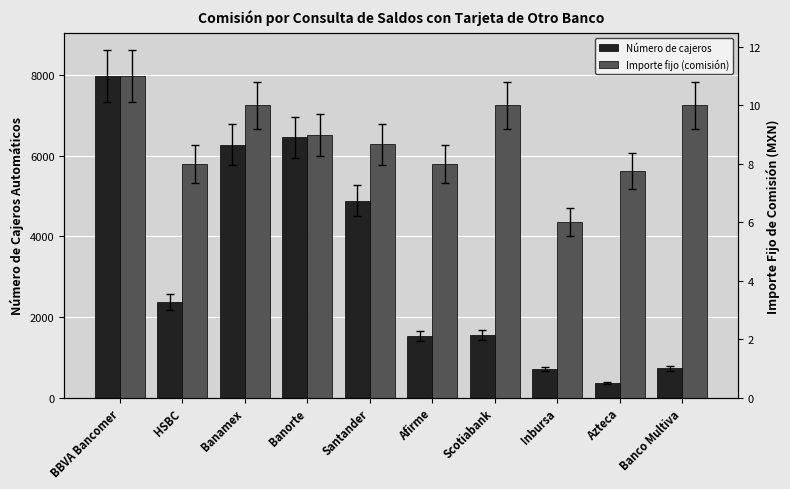

What is the sum of the Número de cajeros values at Scotiabank and Banorte?

8011.0